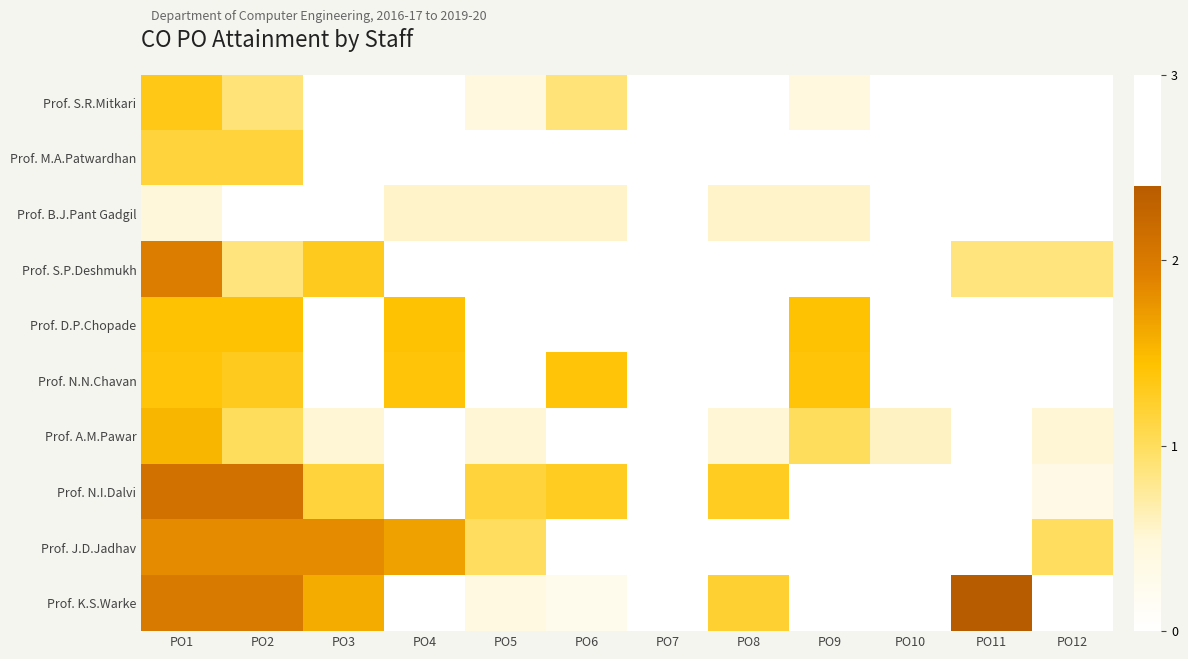

Reading right to left, transcribe all the data shown in this chart.

Prof. S.R.Mitkari: PO12=0.0	PO11=0.0	PO10=0.0	PO9=0.5	PO8=0.0	PO7=0.0	PO6=0.9	PO5=0.5	PO4=0.0	PO3=0.0	PO2=0.9	PO1=1.3
Prof. M.A.Patwardhan: PO12=0.0	PO11=0.0	PO10=0.0	PO9=0.0	PO8=0.0	PO7=0.0	PO6=0.0	PO5=0.0	PO4=0.0	PO3=0.0	PO2=1.2	PO1=1.2
Prof. B.J.Pant Gadgil: PO12=0.0	PO11=0.0	PO10=0.0	PO9=0.6	PO8=0.6	PO7=0.0	PO6=0.6	PO5=0.6	PO4=0.6	PO3=0.0	PO2=0.0	PO1=0.5
Prof. S.P.Deshmukh: PO12=0.9	PO11=0.9	PO10=0.0	PO9=0.0	PO8=0.0	PO7=0.0	PO6=0.0	PO5=0.0	PO4=0.0	PO3=1.3	PO2=0.9	PO1=1.9
Prof. D.P.Chopade: PO12=0.0	PO11=0.0	PO10=0.0	PO9=1.4	PO8=0.0	PO7=0.0	PO6=0.0	PO5=0.0	PO4=1.4	PO3=0.0	PO2=1.4	PO1=1.4
Prof. N.N.Chavan: PO12=0.0	PO11=0.0	PO10=0.0	PO9=1.4	PO8=0.0	PO7=0.0	PO6=1.4	PO5=0.0	PO4=1.4	PO3=0.0	PO2=1.3	PO1=1.4
Prof. A.M.Pawar: PO12=0.5	PO11=0.0	PO10=0.6	PO9=1.0	PO8=0.5	PO7=0.0	PO6=0.0	PO5=0.5	PO4=0.0	PO3=0.5	PO2=1.0	PO1=1.5
Prof. N.I.Dalvi: PO12=0.3	PO11=0.0	PO10=0.0	PO9=0.0	PO8=1.3	PO7=0.0	PO6=1.3	PO5=1.2	PO4=0.0	PO3=1.2	PO2=2.1	PO1=2.1
Prof. J.D.Jadhav: PO12=1.0	PO11=0.0	PO10=0.0	PO9=0.0	PO8=0.0	PO7=0.0	PO6=0.0	PO5=1.0	PO4=1.7	PO3=1.8	PO2=1.8	PO1=1.8
Prof. K.S.Warke: PO12=0.0	PO11=2.4	PO10=0.0	PO9=0.0	PO8=1.2	PO7=0.0	PO6=0.3	PO5=0.4	PO4=0.0	PO3=1.6	PO2=2.0	PO1=2.0